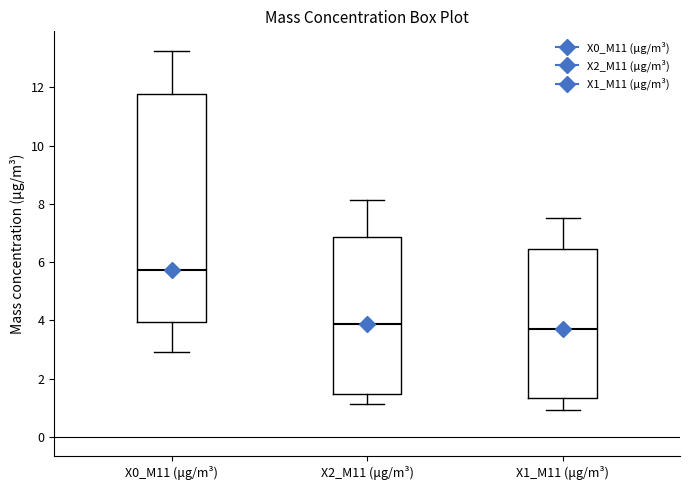

Where does the median line of the box for X0_M11 (μg/m³) sit on the y-axis? The values are not printed on the chart, so give them approximately, as read against the axis.

5.8